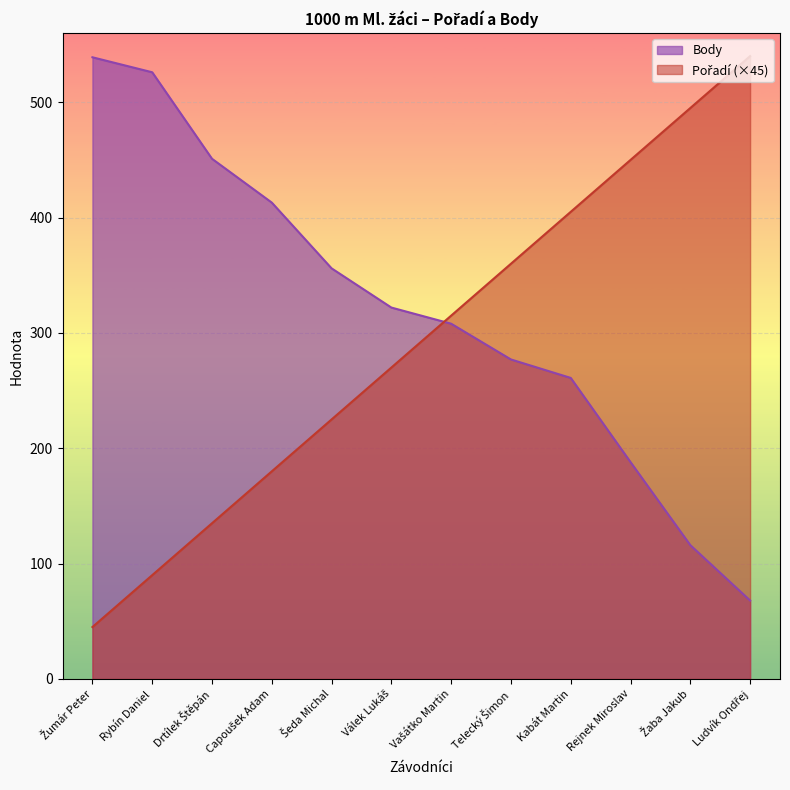

Does the chart display data point markers on the line(s)?

No